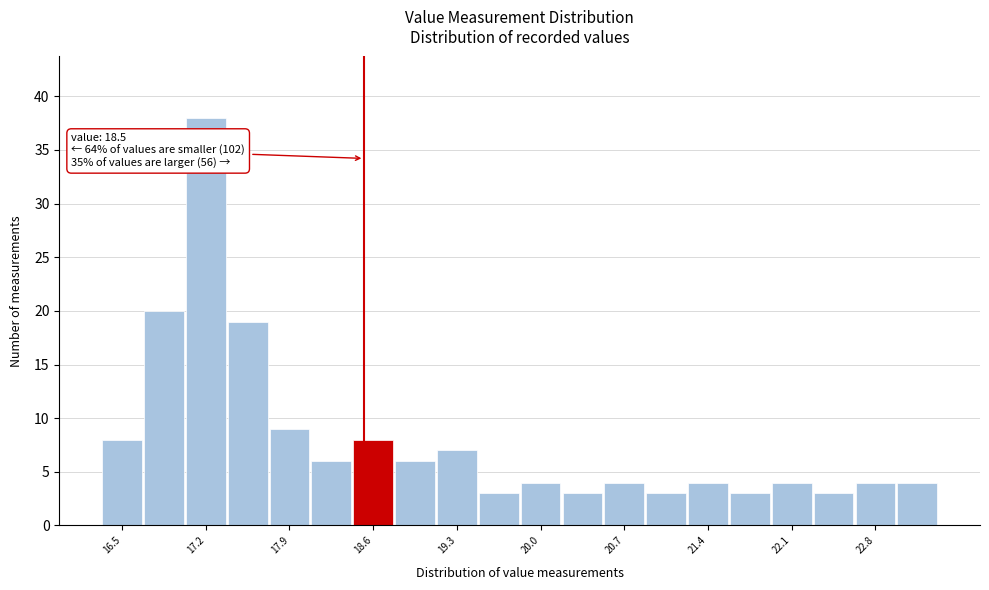

Read against the x-axis, roughly where is the centre of the tallest bar?

17.2